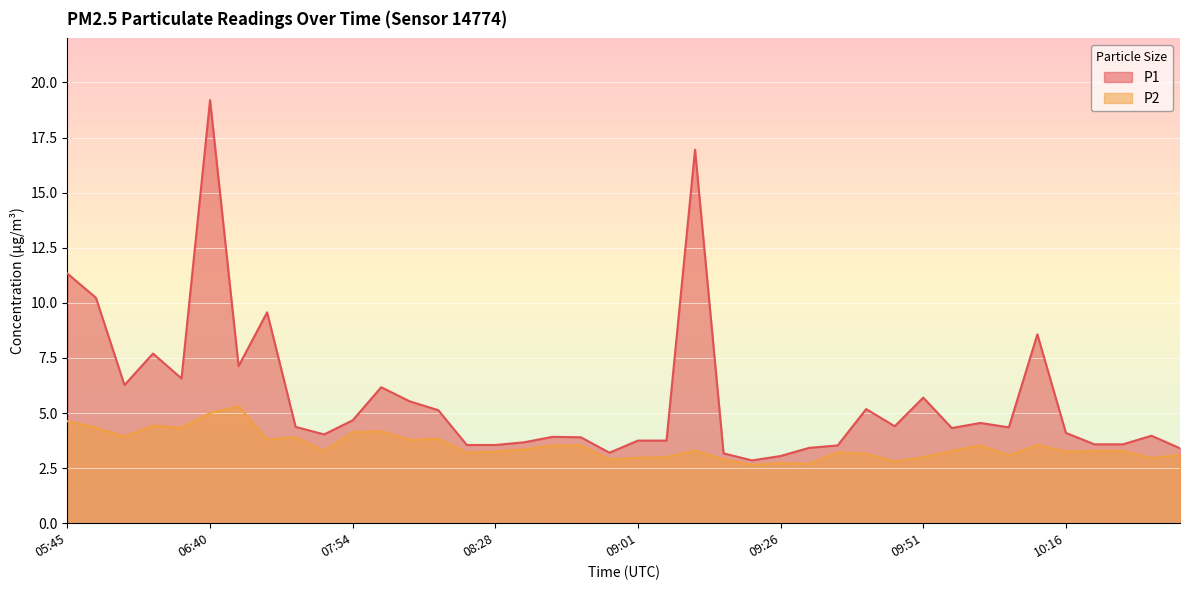

What are all the series names shown in the legend?

P1, P2